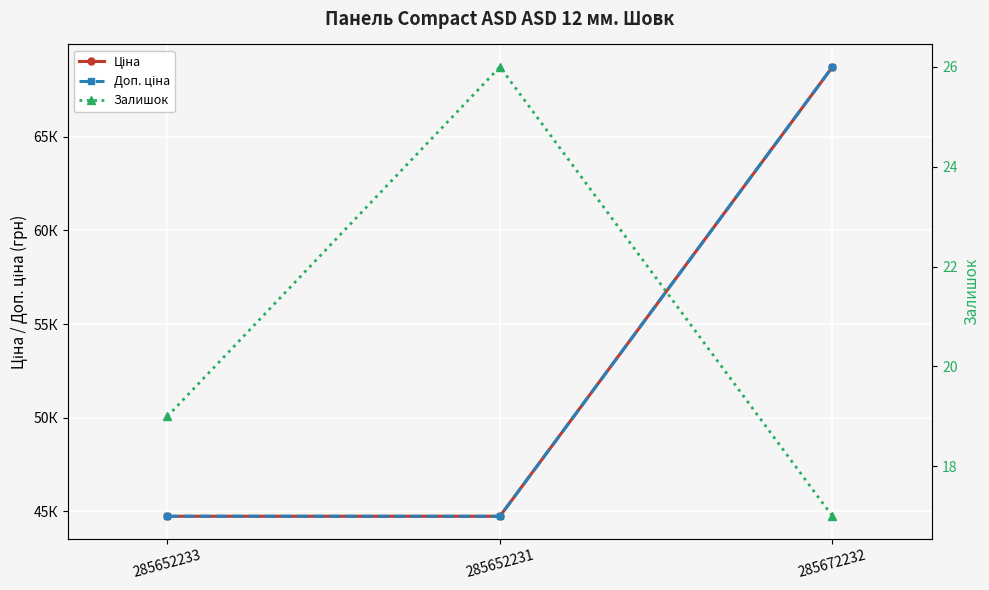

True or false: Ціна has a value of 44729.8 at 285652233.

True